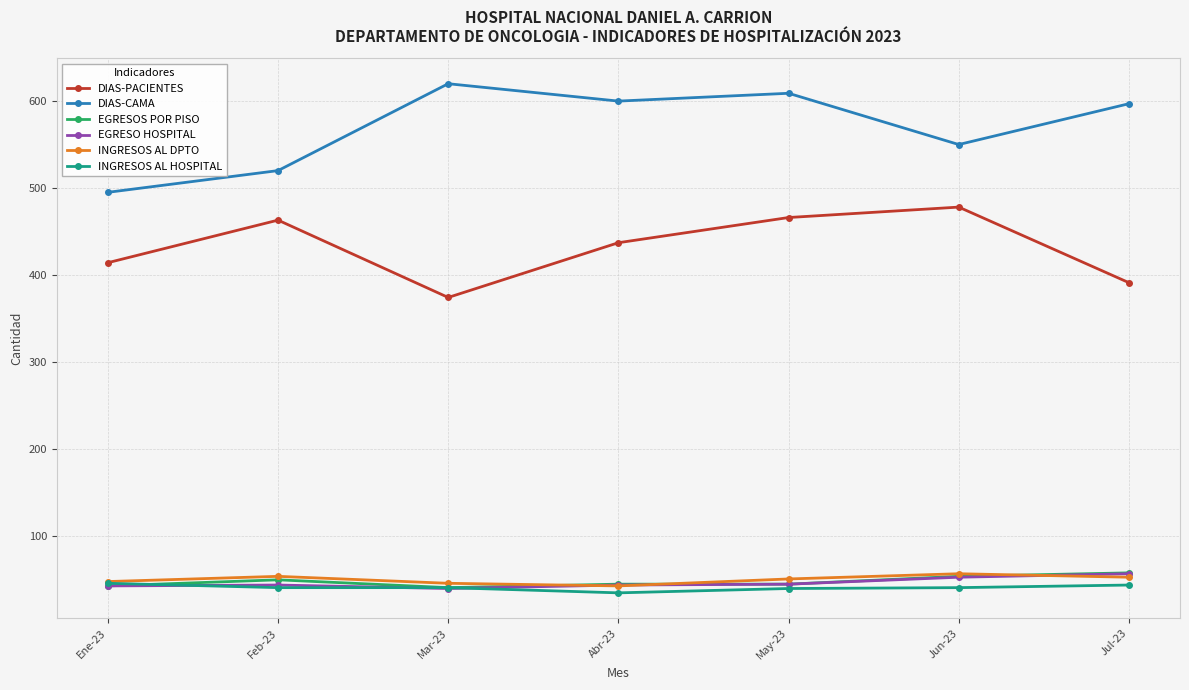

How many series are shown in this chart?

6